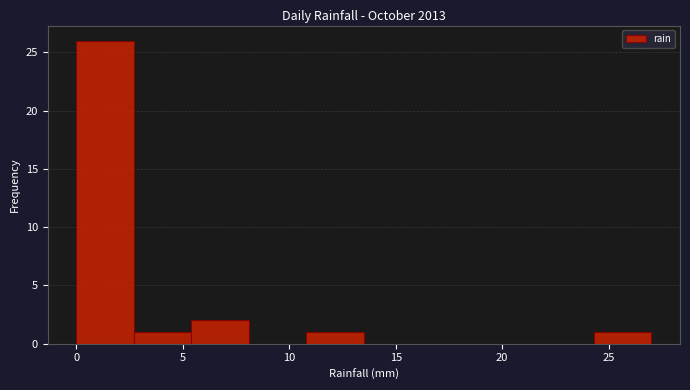

Over which range of the x-axis is the bar tallest?

0.0 to 2.7